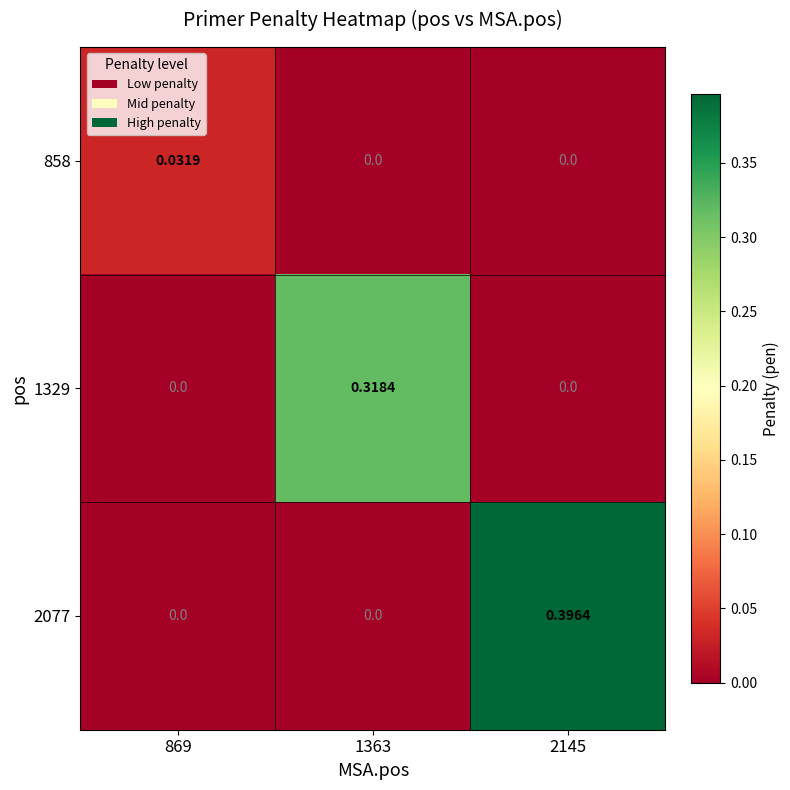

How many categories are shown in the chart?

3